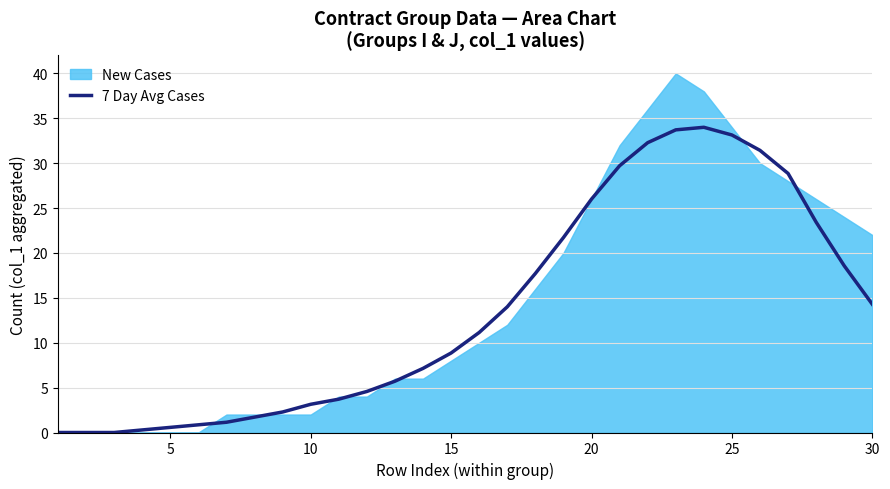

What is the highest value of the 7 Day Avg Cases series?

34.0